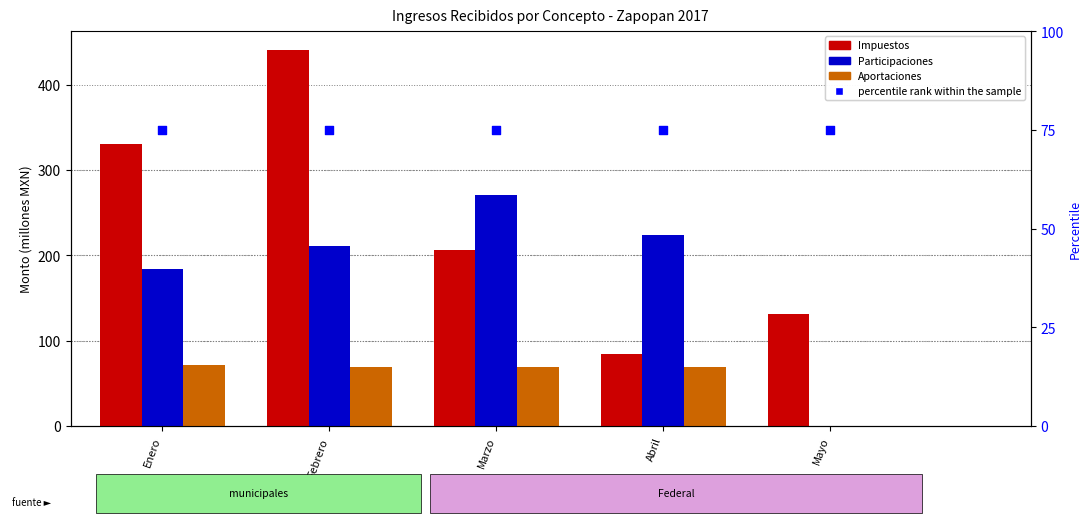

Is the value of Aportaciones at Marzo greater than the value of Impuestos at Abril?

No